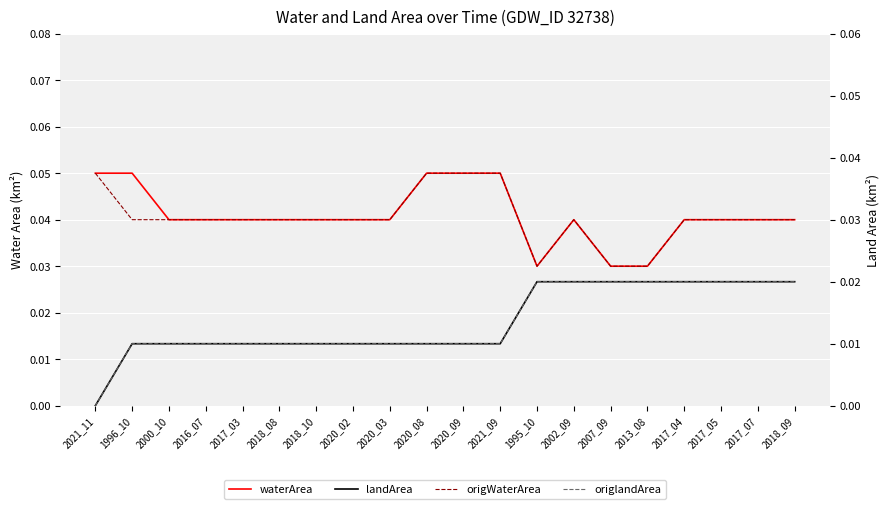

Rank the series by their maximum value, from highest to lowest.

waterArea, origWaterArea, landArea, origlandArea